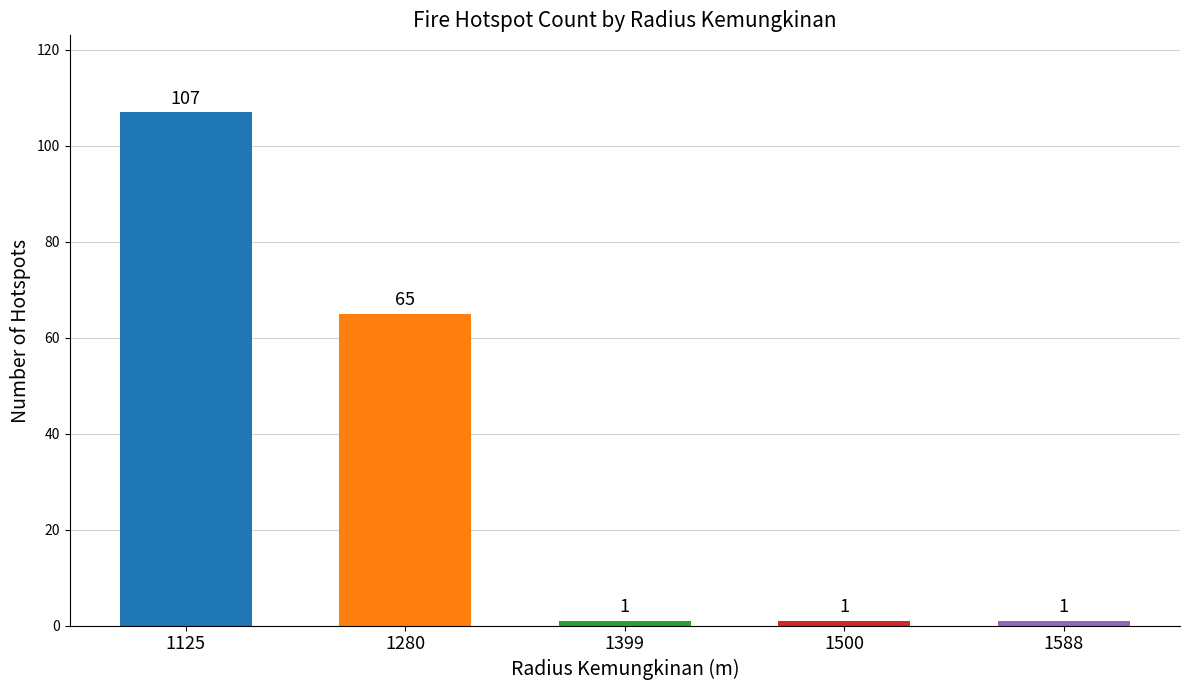

True or false: the data shows 65 at 1280.

True